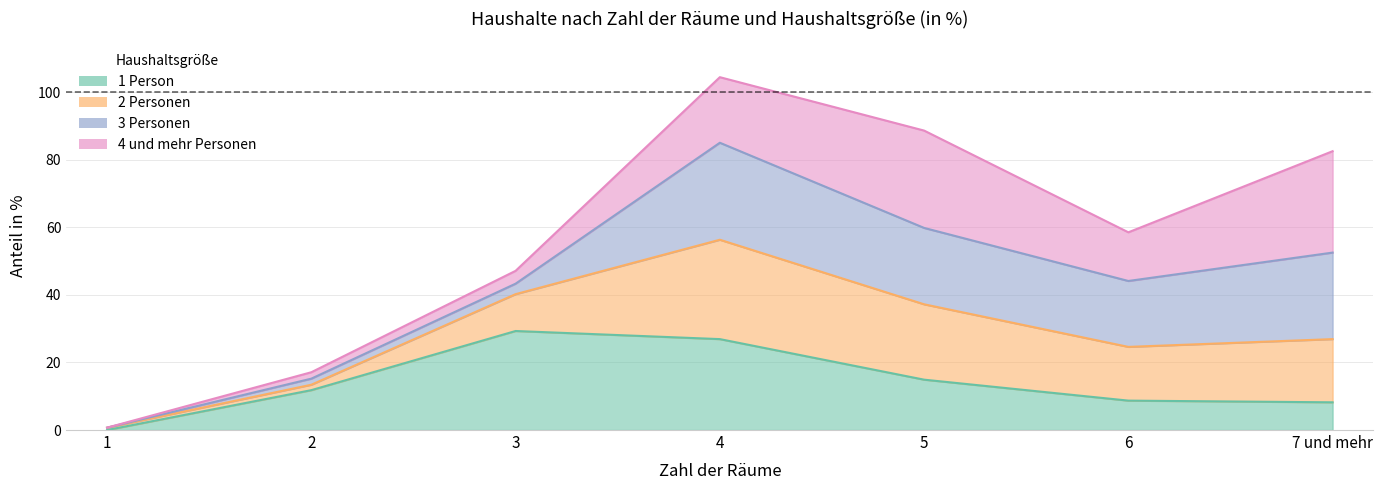

Where is the first local maximum for 2 Personen?

4